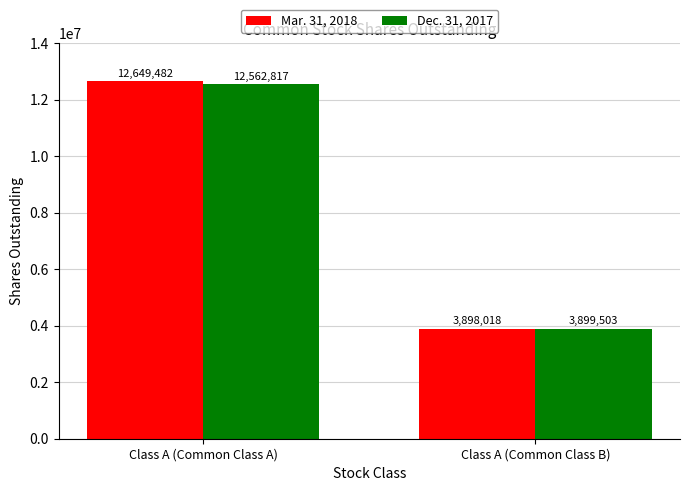

At which category does the chart reach its minimum across all series?

Class A (Common Class B)